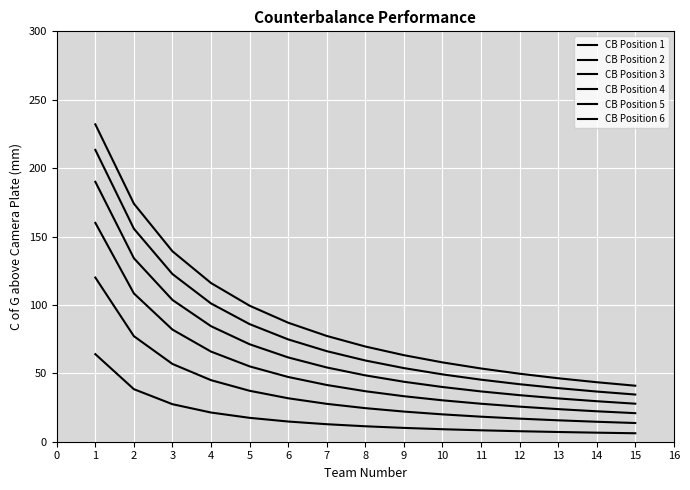

True or false: CB Position 1 and CB Position 2 intersect in this chart.

False